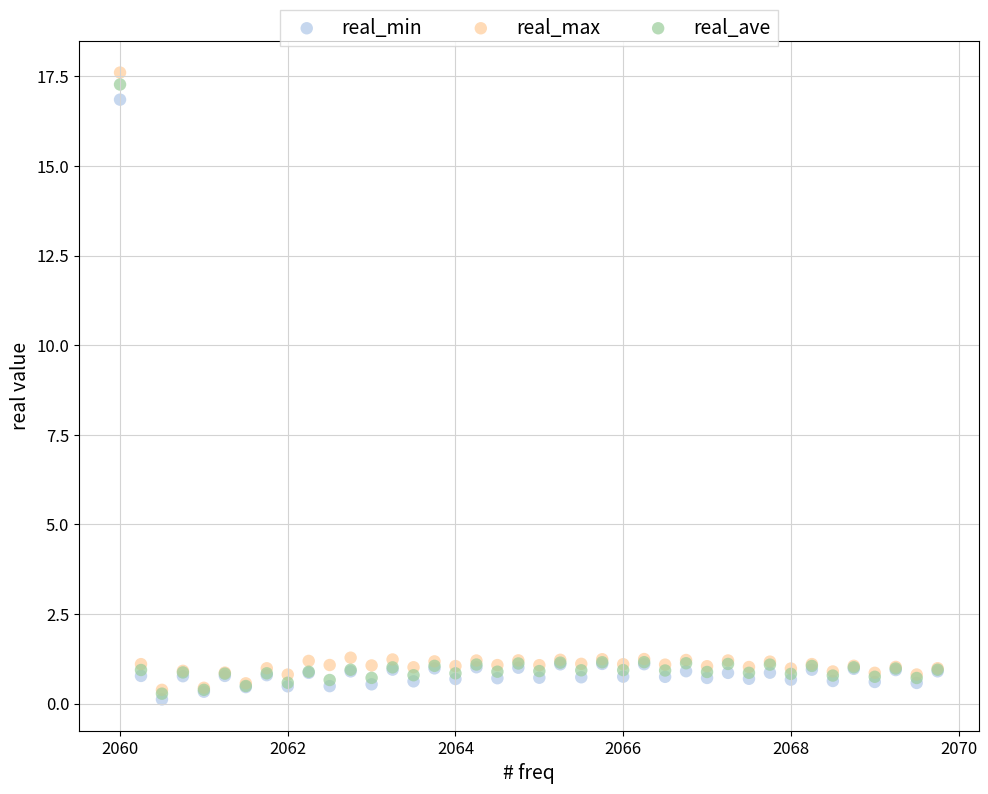

What are all the series names shown in the legend?

real_min, real_max, real_ave